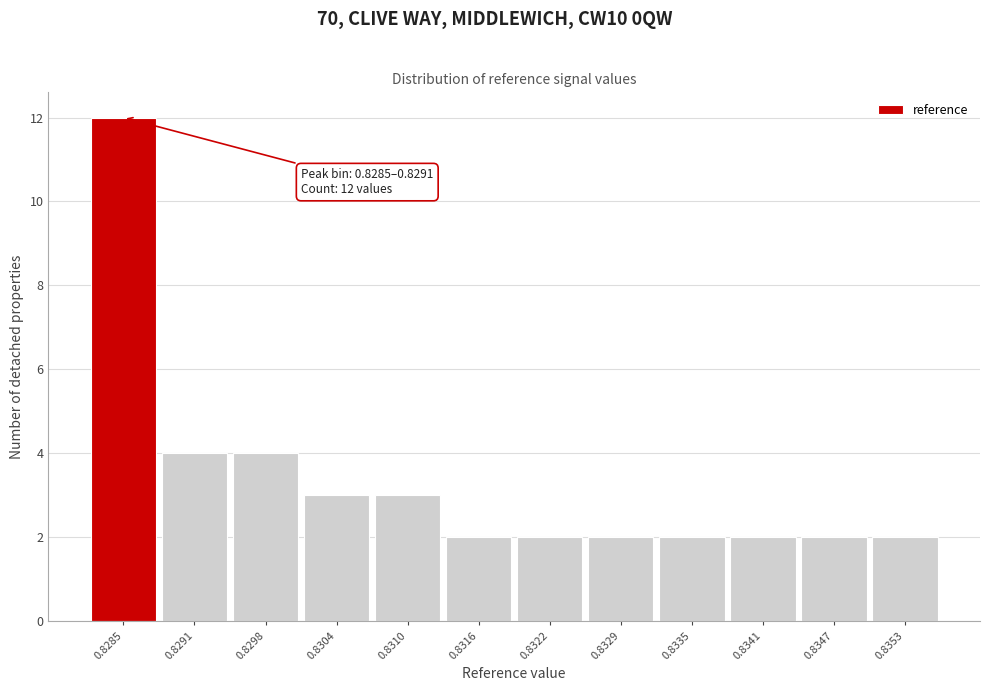

Reading left to right, list all the values displayed in this chart.

12	4	4	3	3	2	2	2	2	2	2	2